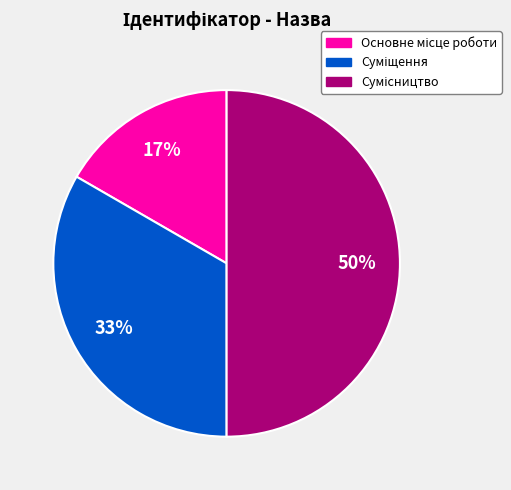

To the nearest percent, what is the difference between the largest and smallest slice percentages?

33%